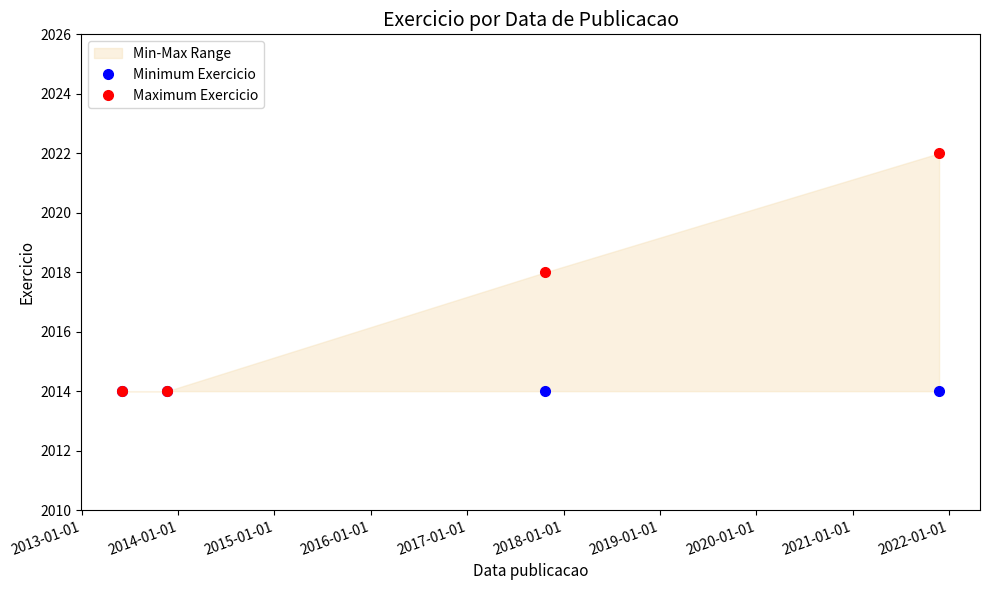

True or false: Maximum Exercicio and Minimum Exercicio intersect in this chart.

False